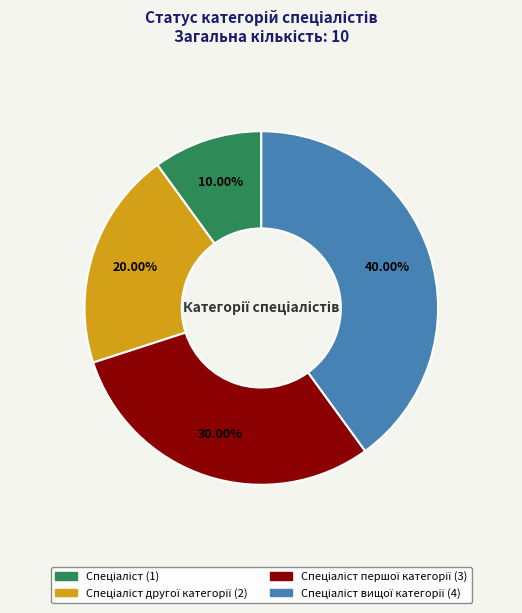

Is there any slice that represents more than half of the pie?

No